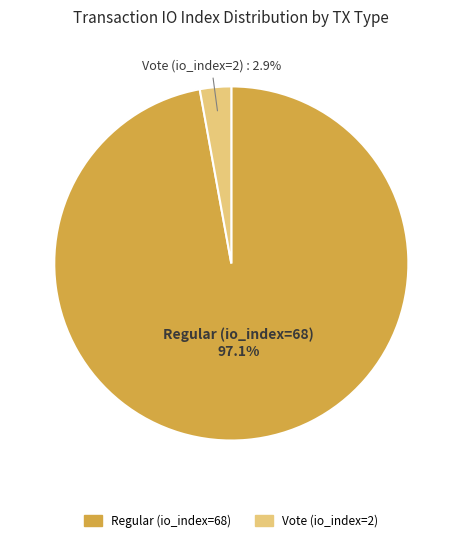

Which category accounts for the majority?

Regular (io_index=68)